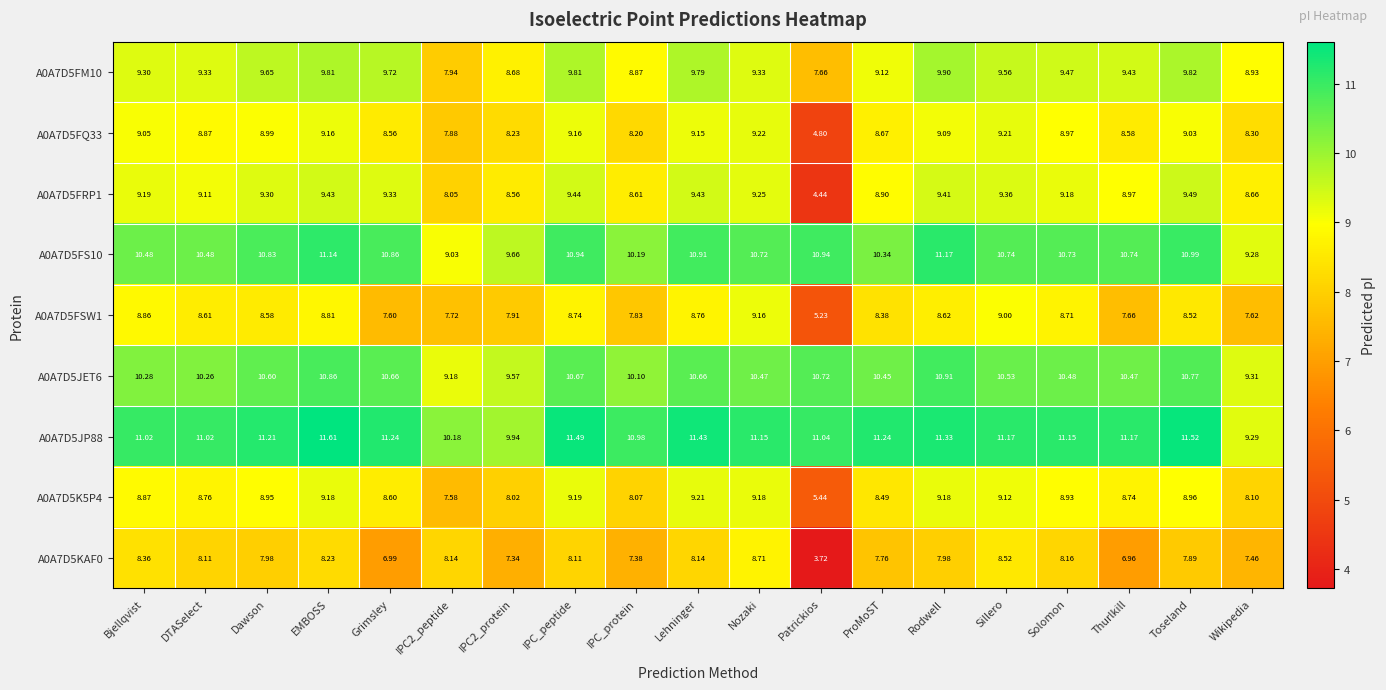

Which category has the lowest value across all series?

Patrickios